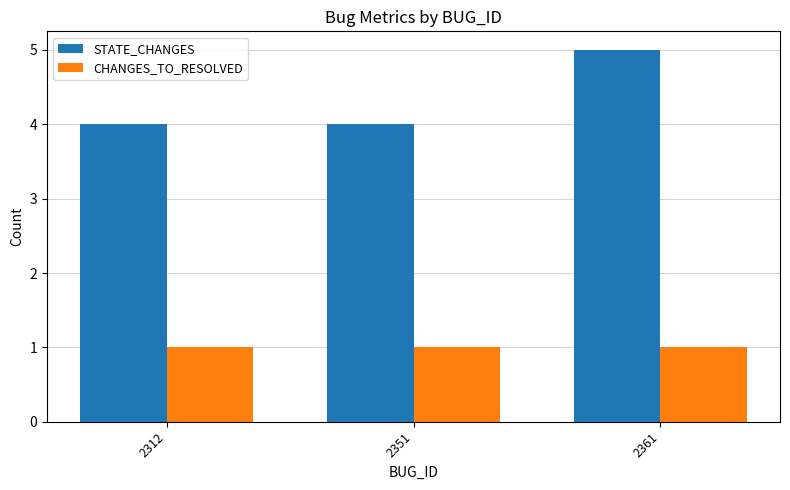

What is the smallest value displayed?

1